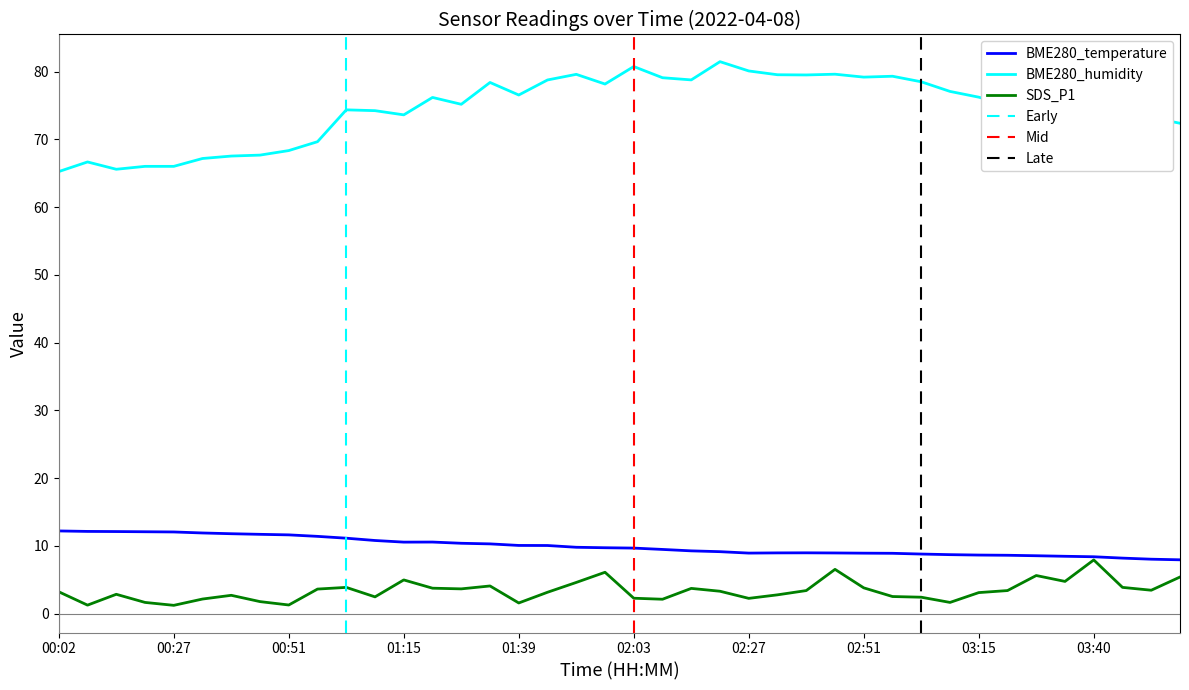

At which category does SDS_P1 reach its first local peak?

00:14